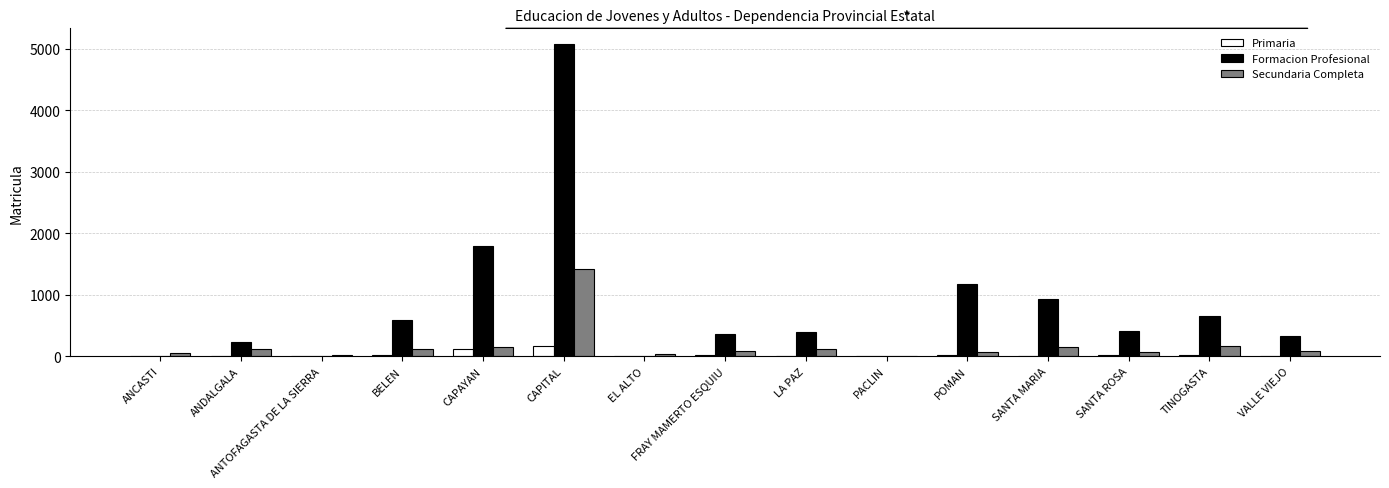

Is the value of Secundaria Completa at ANDALGALA greater than the value of Primaria at ANTOFAGASTA DE LA SIERRA?

Yes